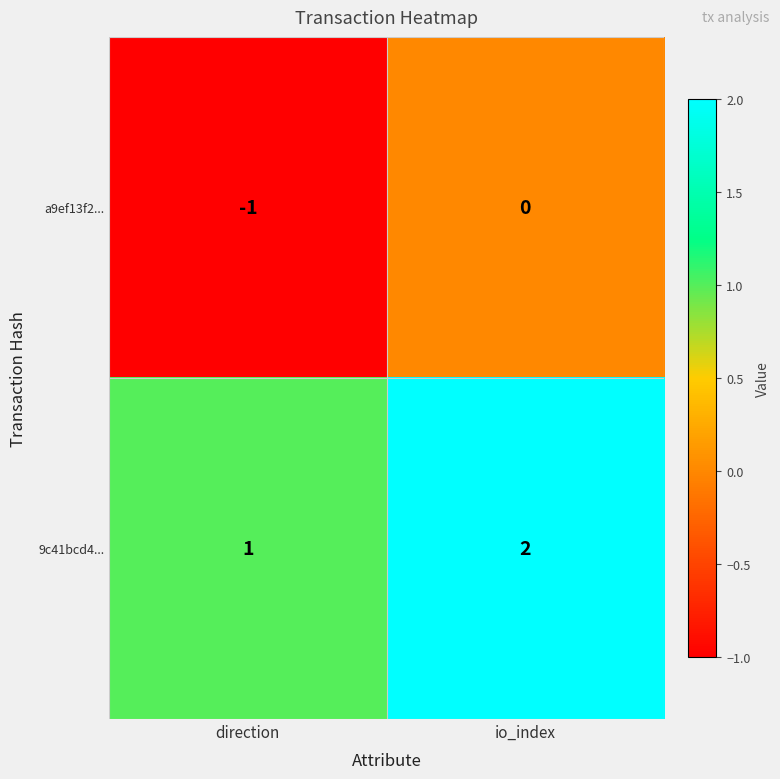

Reading left to right, list all the values displayed in this chart.

a9ef13f2...: direction=-1	io_index=0
9c41bcd4...: direction=1	io_index=2